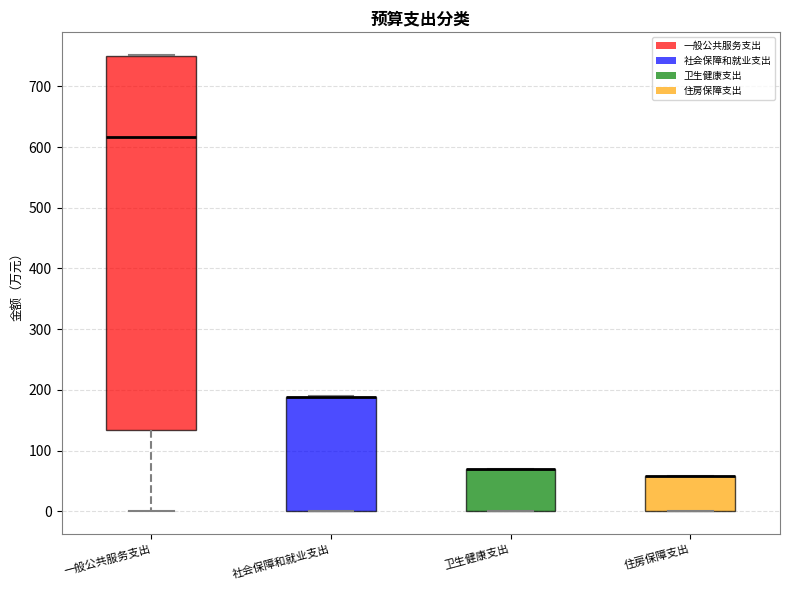

Reading left to right, read every box against the y-axis: the position of its median line, the range the box covers, and the ends of its whiskers. The values are not printed on the chart, so give them approximately, as read against the axis.

一般公共服务支出: median 620, box 130 to 750, whiskers 0 to 750
社会保障和就业支出: median 190 (drawn on the box's upper edge), box 0 to 190, whiskers 0 to 190
卫生健康支出: median 70 (drawn on the box's upper edge), box 0 to 70, whiskers 0 to 70
住房保障支出: median 60 (drawn on the box's upper edge), box 0 to 60, whiskers 0 to 60